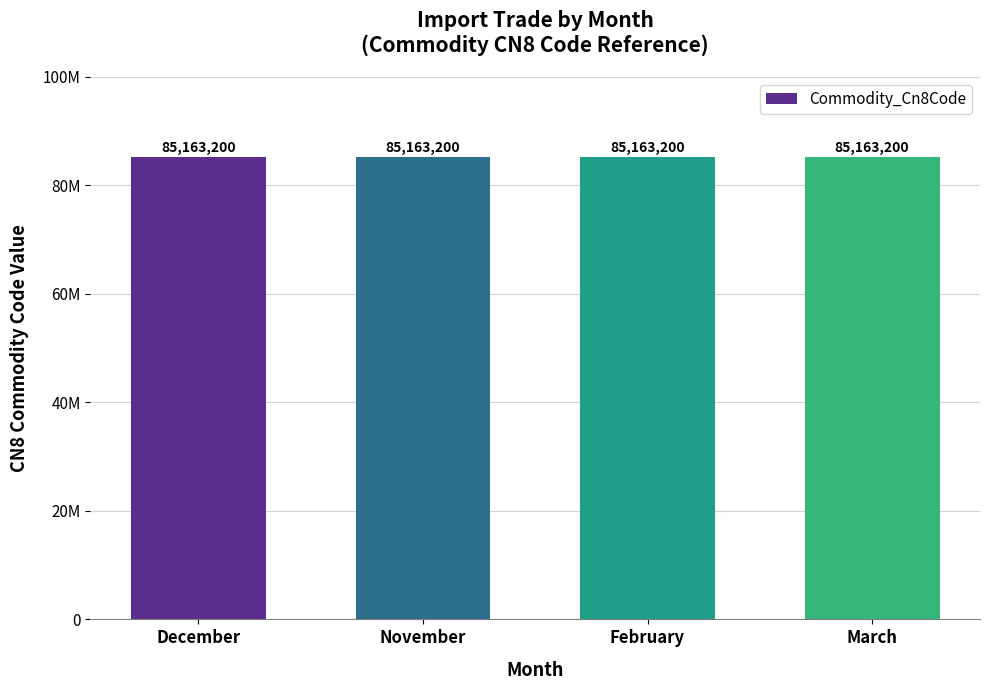

Is it true that Commodity_Hs6Code equals 387229 at February?

False